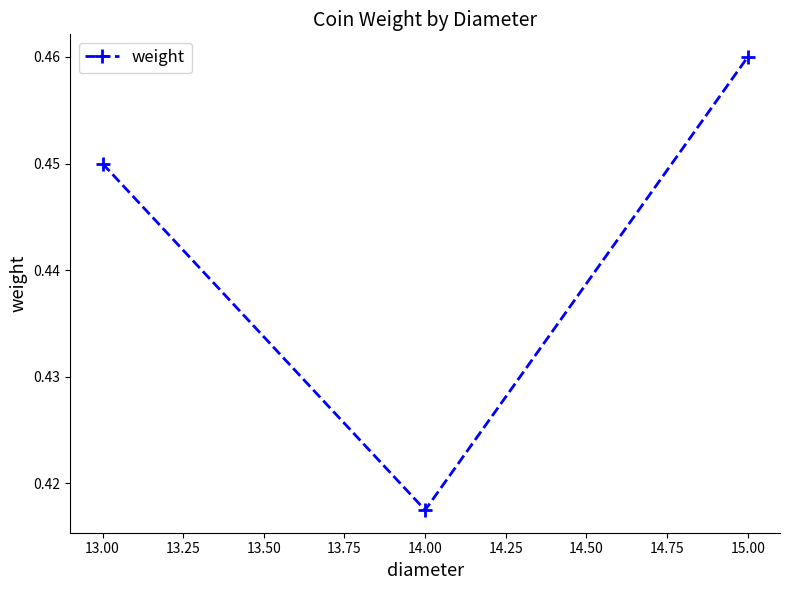

What position from the left is 13.00?

1